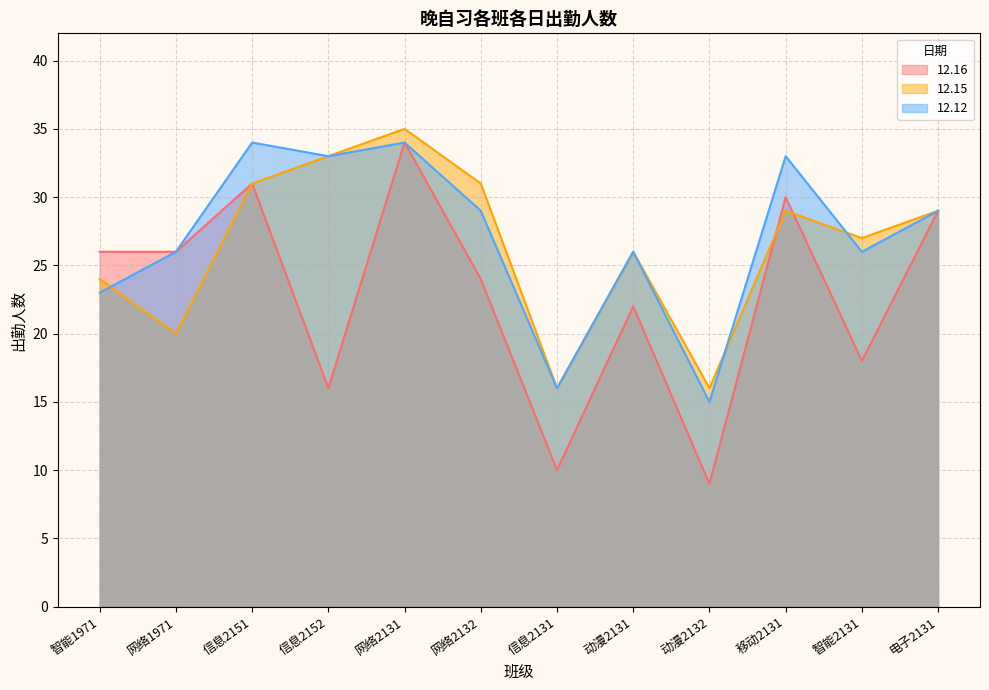

Rank the series at 信息2131 from lowest to highest value.

12.16, 12.15, 12.12